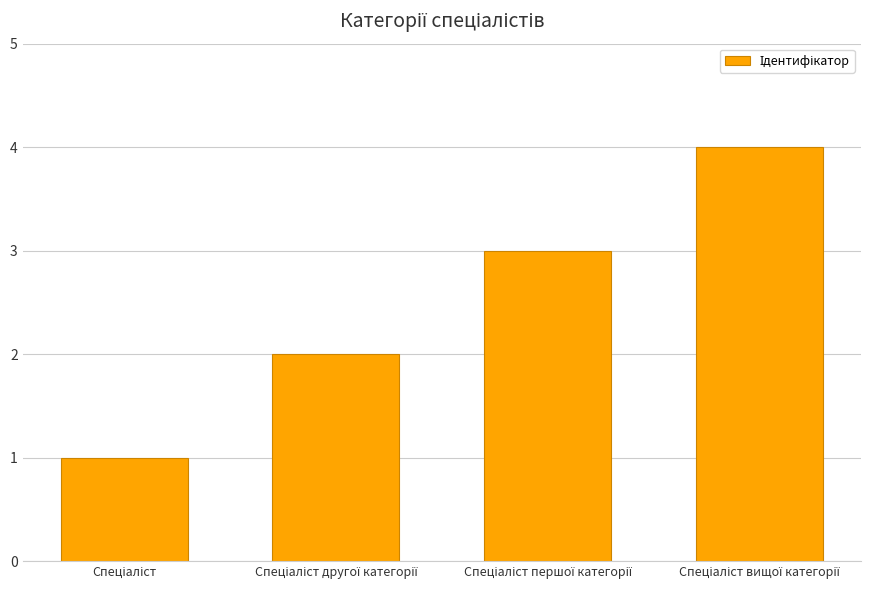

What is the greatest value displayed?

4